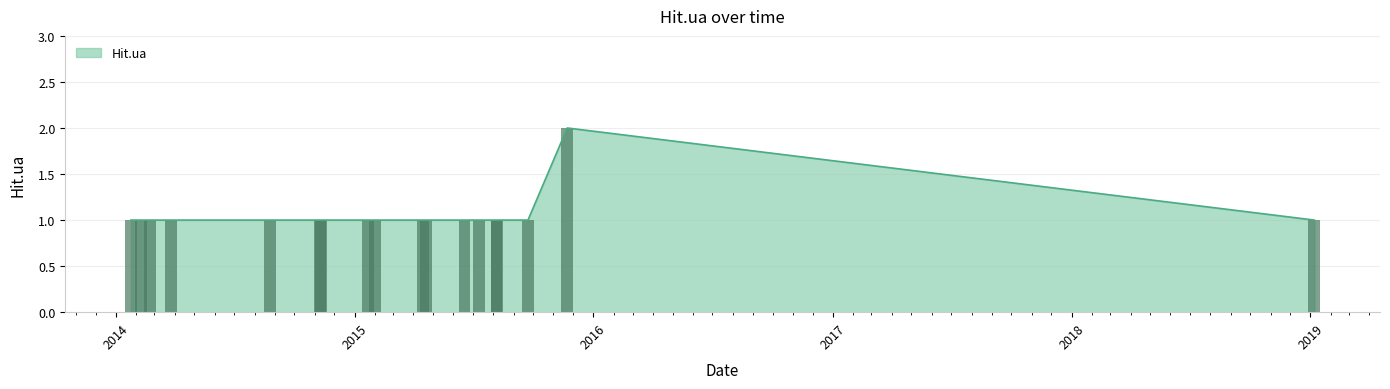

At which label is the value closest to 1?

2014-01-24